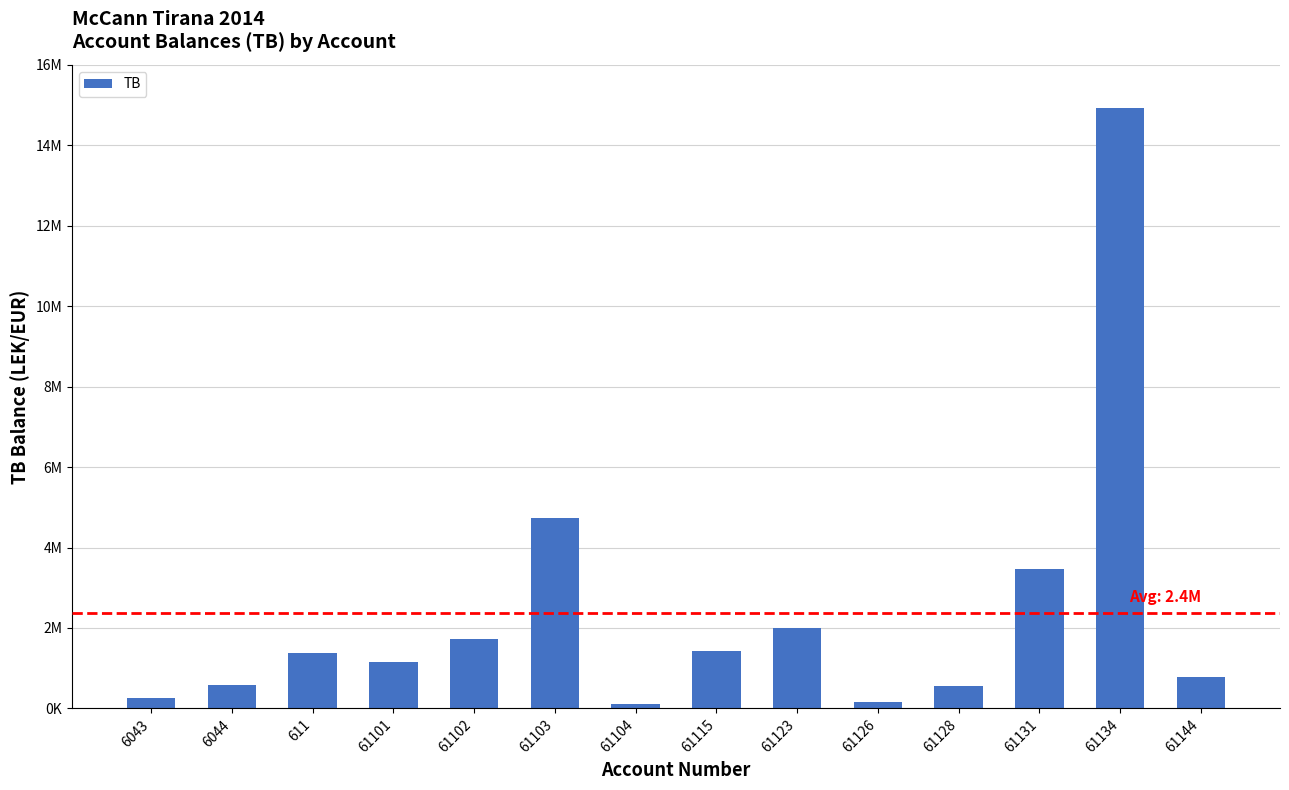

Approximately how many times larger is the value at 61134 compared to 61104?

141.0